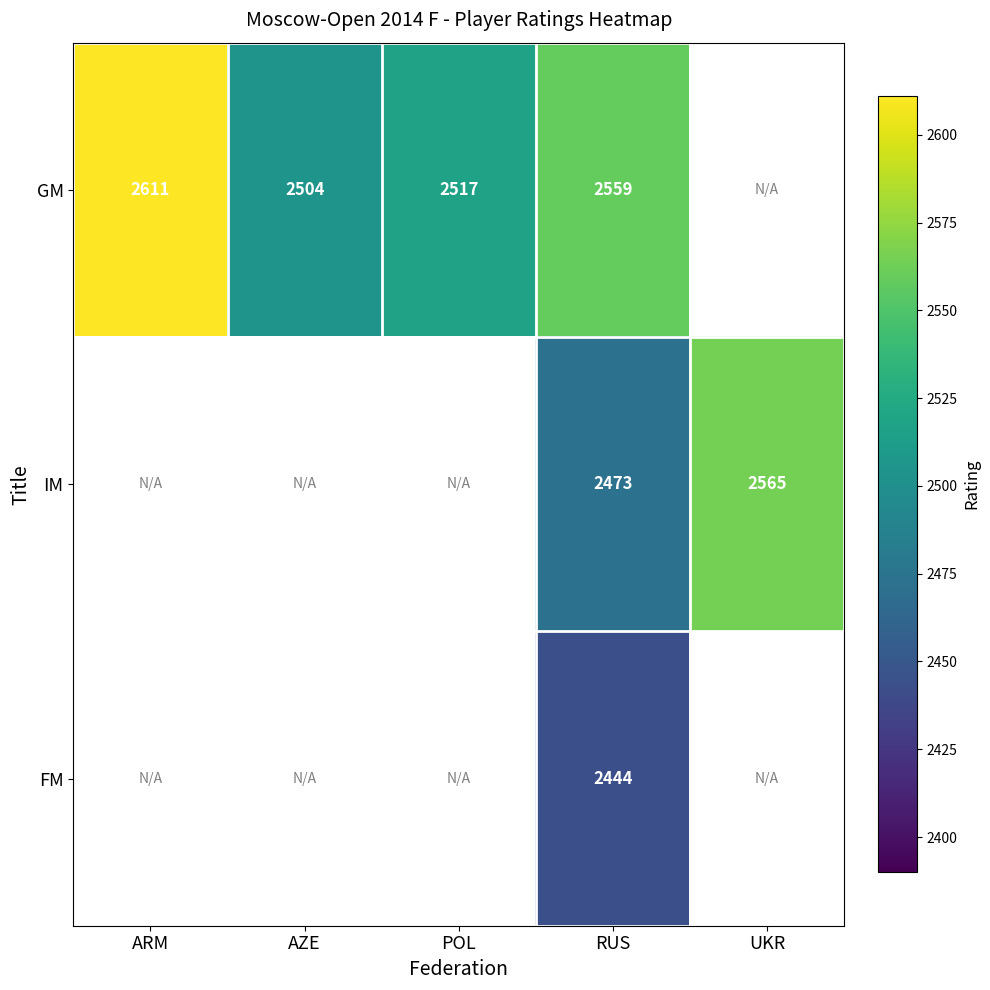

True or false: FM has a value of 3465 at RUS.

False